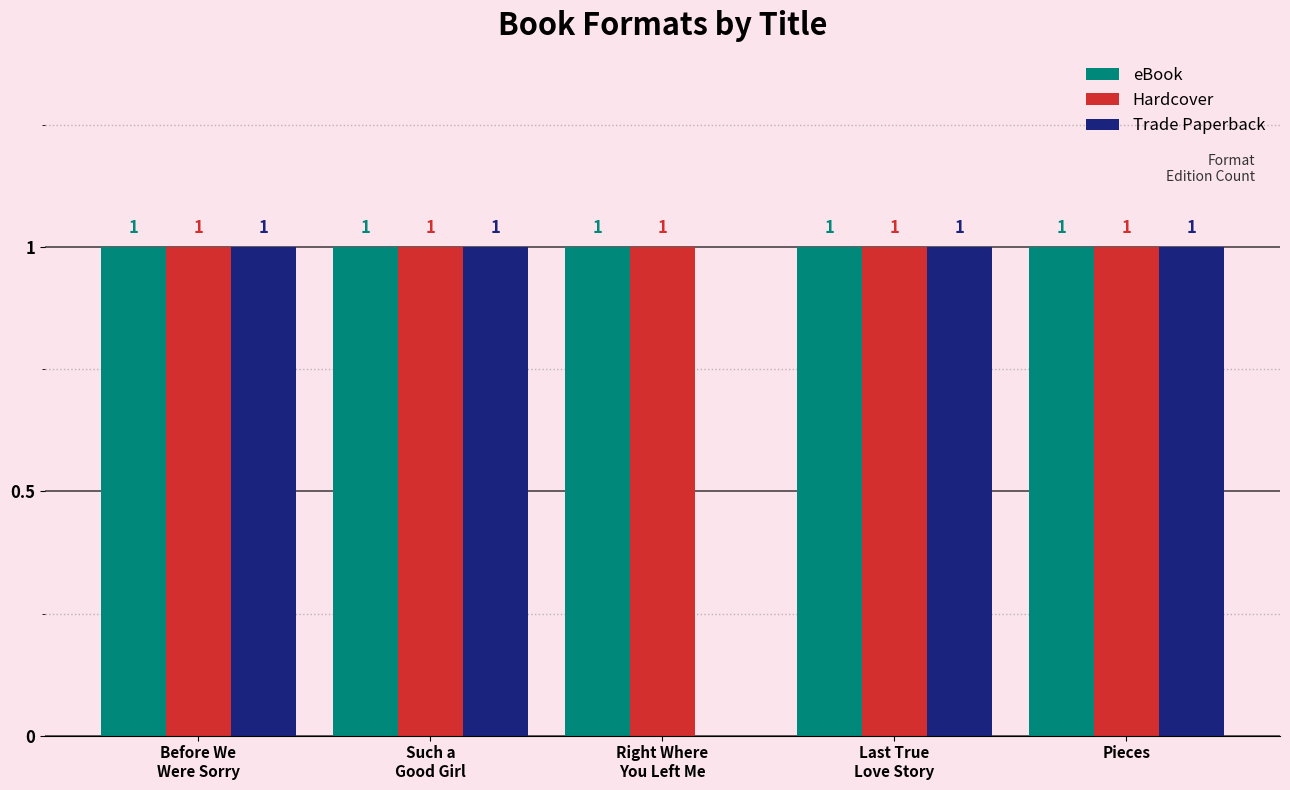

True or false: eBook has a value of 2 at Last True
Love Story.

False